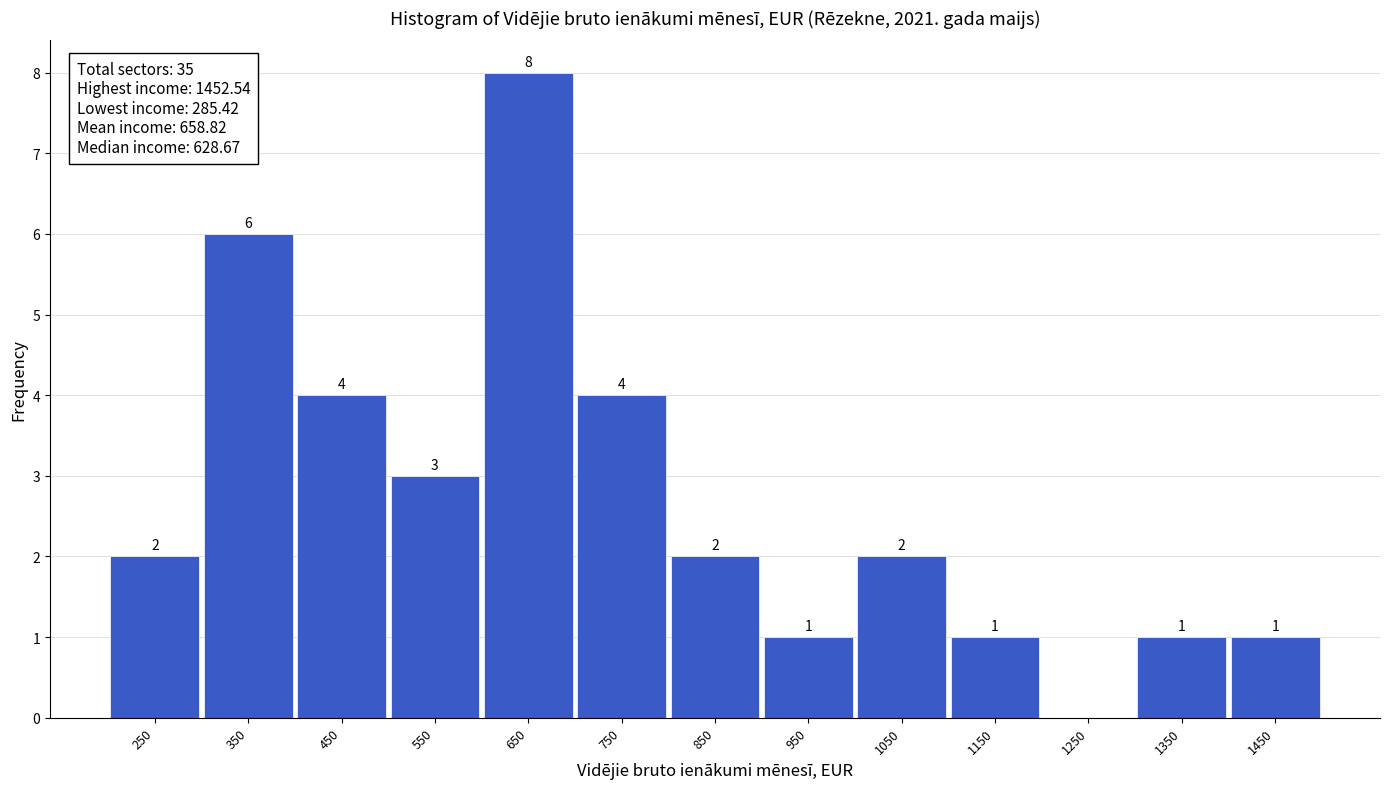

Which range on the x-axis has the tallest bar?

600 to 700